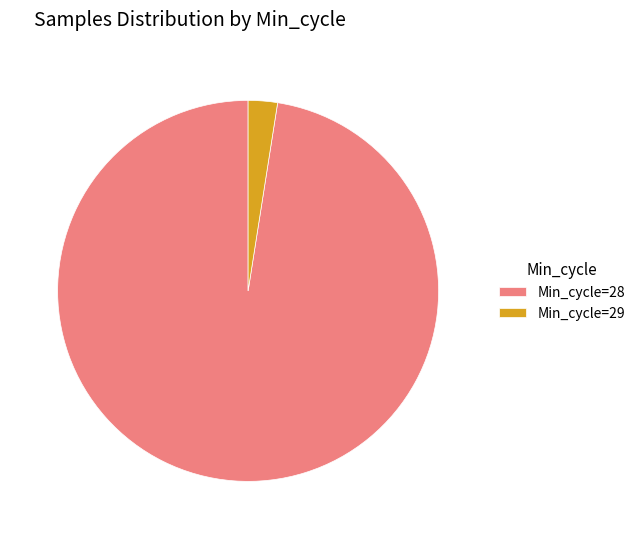

Between Min_cycle=28 and Min_cycle=29, which is larger?

Min_cycle=28